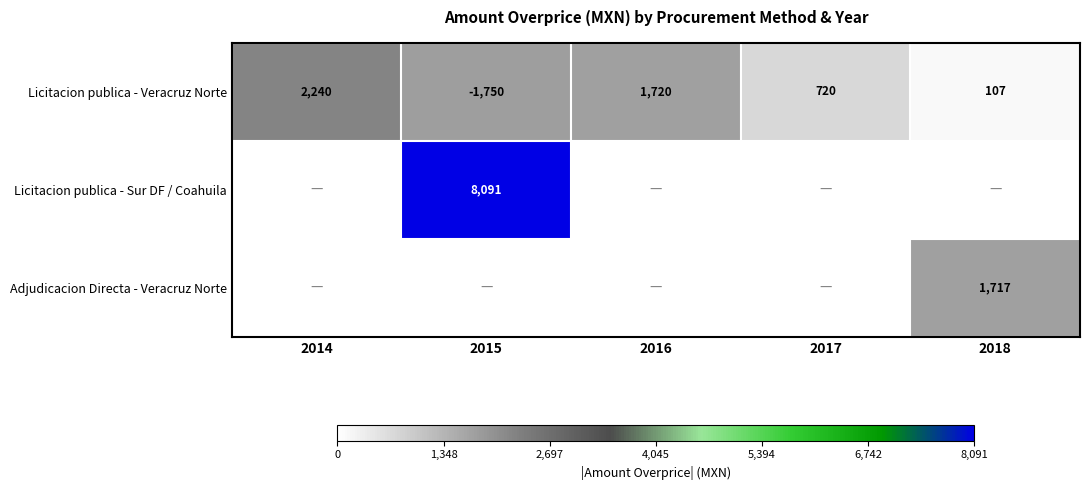

At which label is Licitacion publica - Veracruz Norte closest to 245?

2018